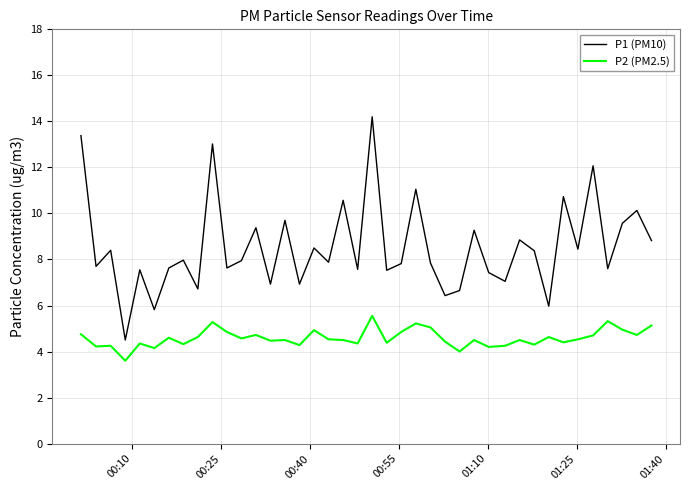

Rank the series by their maximum value, from highest to lowest.

P1 (PM10), P2 (PM2.5)